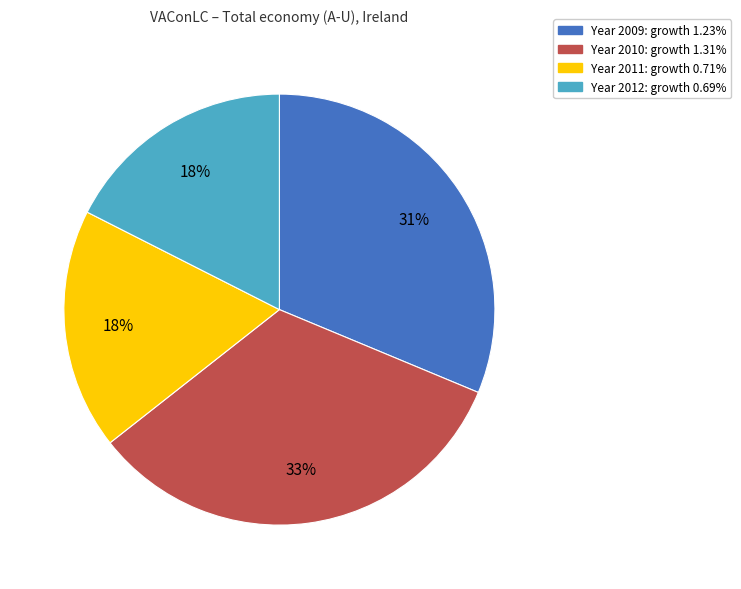

Is there a majority slice in this chart?

No